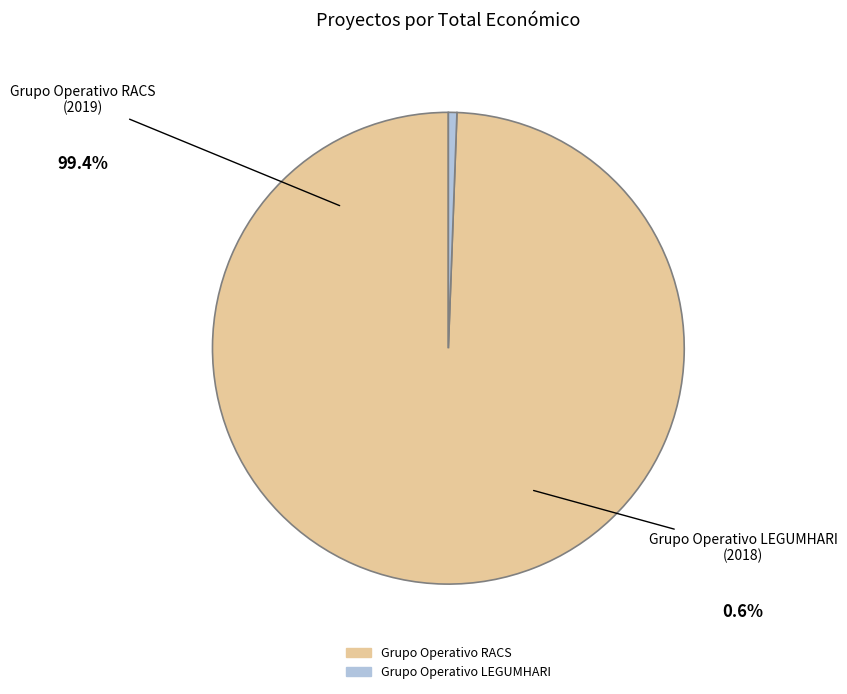

Combined, do Grupo Operativo LEGUMHARI and Grupo Operativo RACS account for over 50%?

Yes